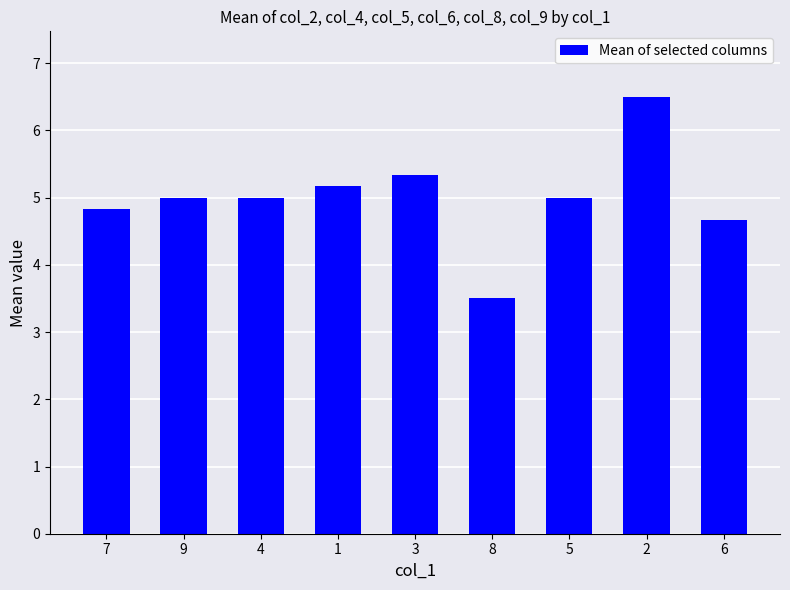

What is the approximate value at 3?

5.3